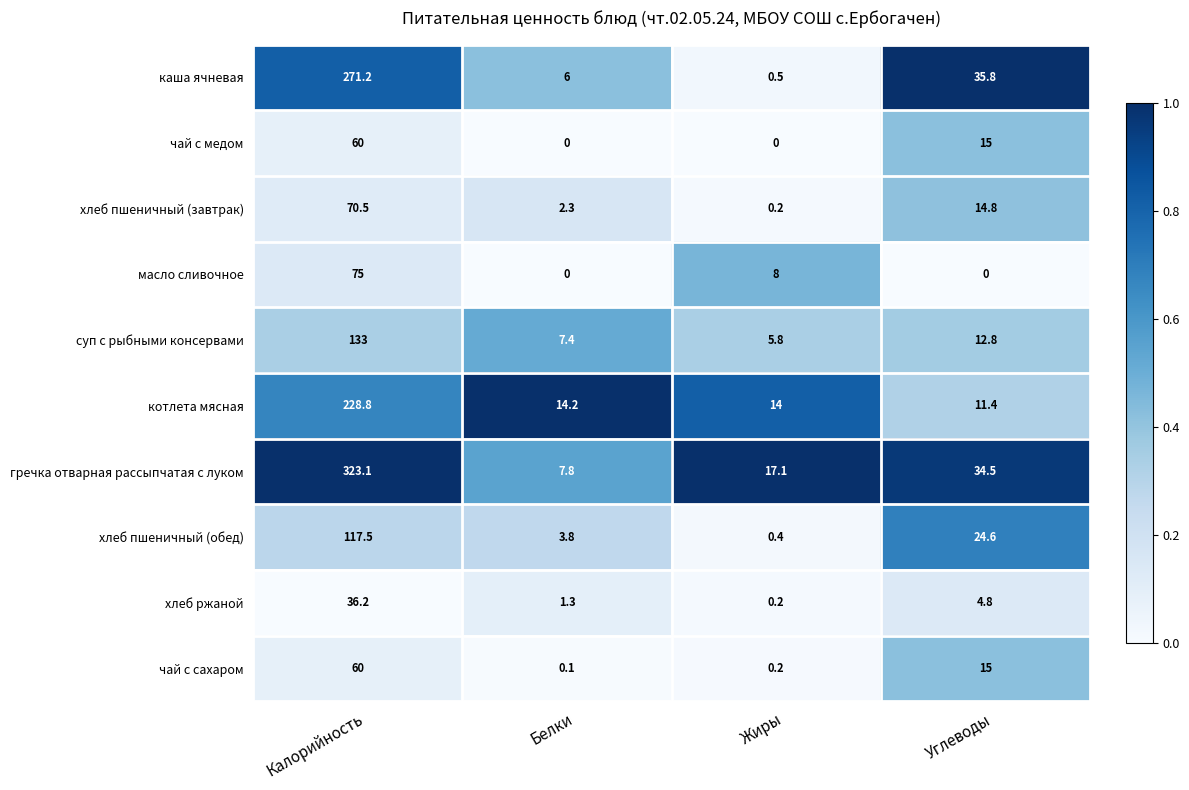

Where is хлеб ржаной nearest to the value 18?

Углеводы